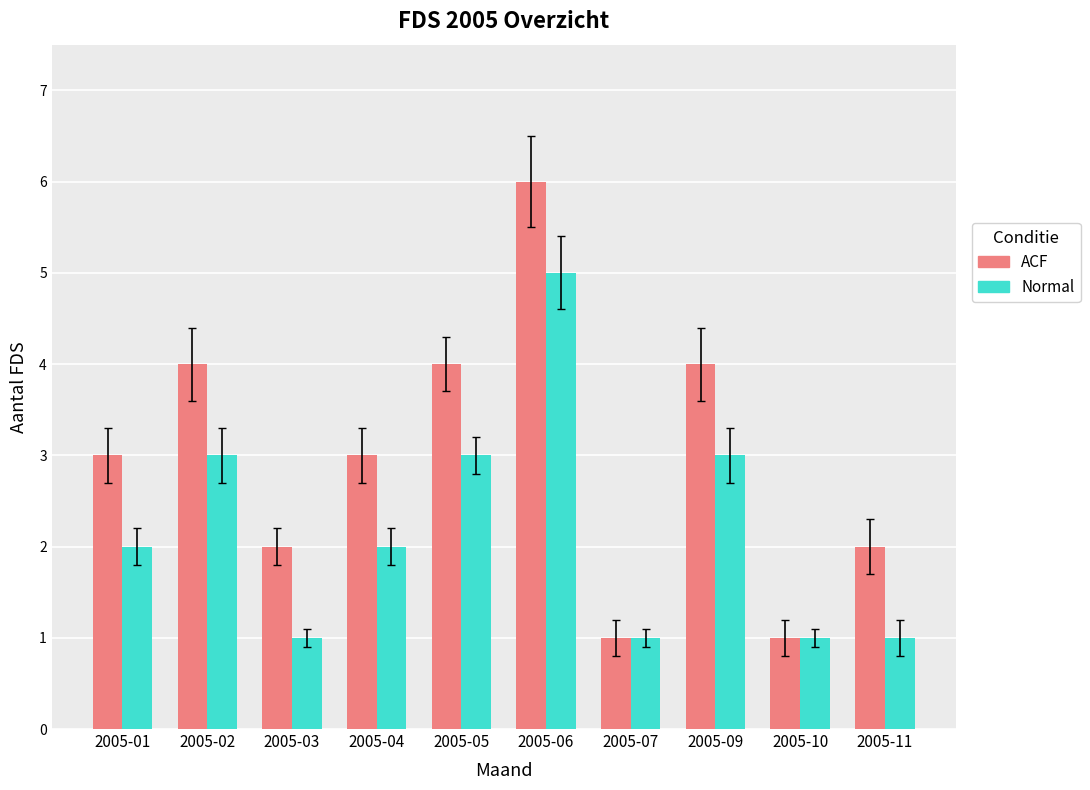

What is the difference between the Normal values at 2005-06 and 2005-03?

4